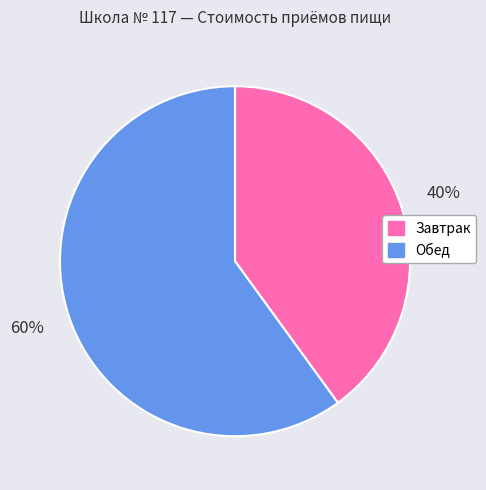

The Завтрак slice represents 40% of the pie. True or false?

True